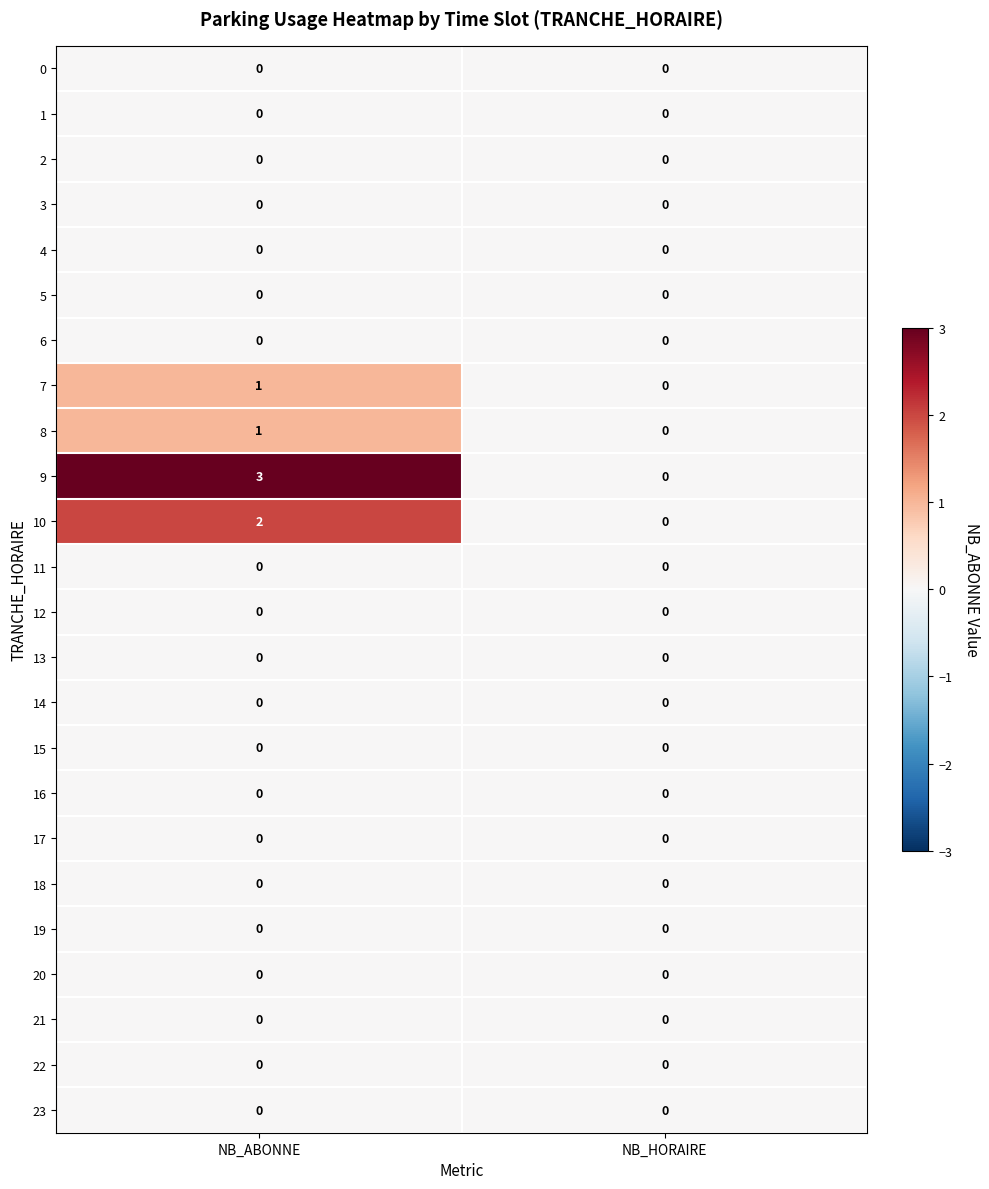

What is the difference between the highest and lowest values at NB_ABONNE?

3